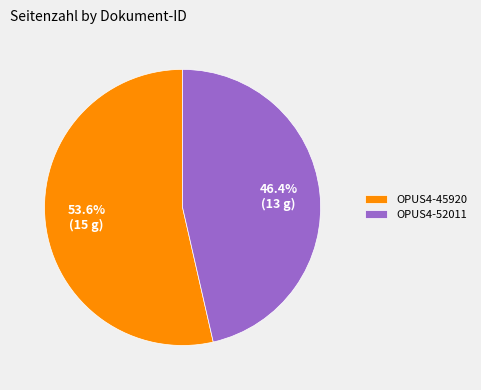

Rank the categories by value from lowest to highest.

OPUS4-52011, OPUS4-45920